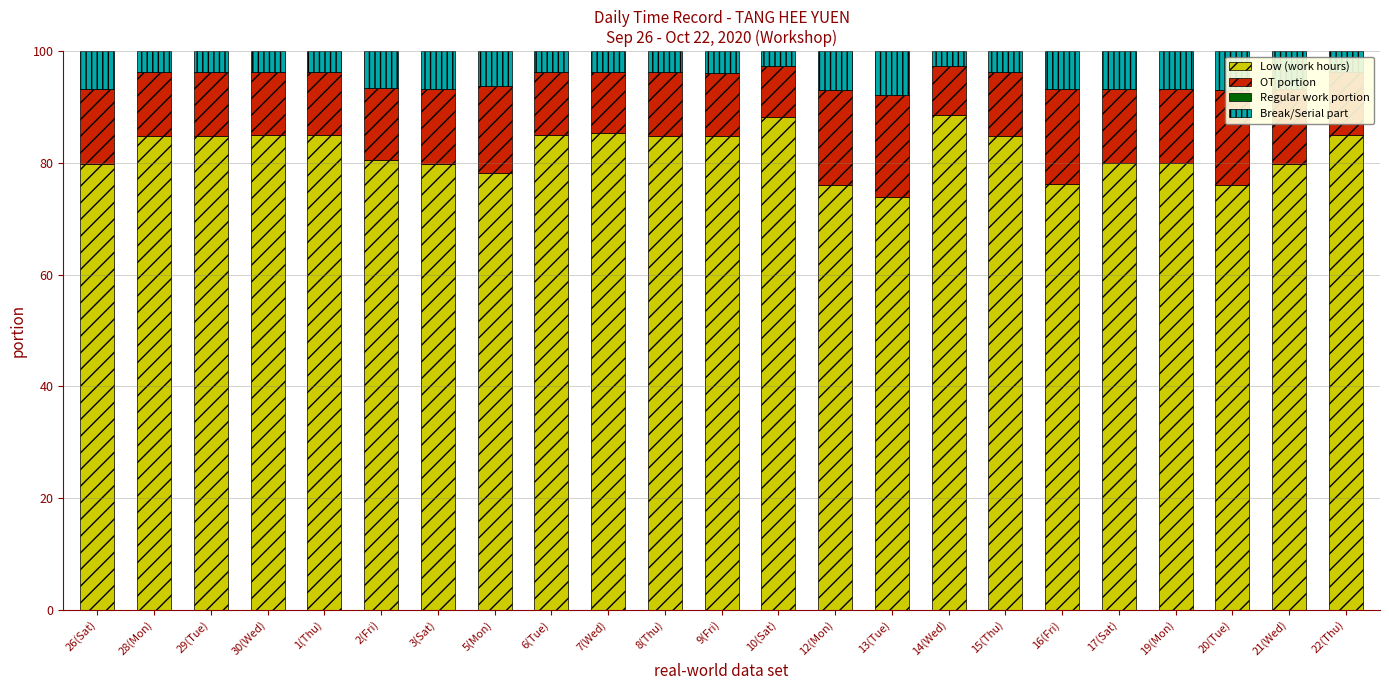

List the series in order of their peak value, lowest first.

Regular work portion, Break/Serial part, OT portion, Low (work hours)